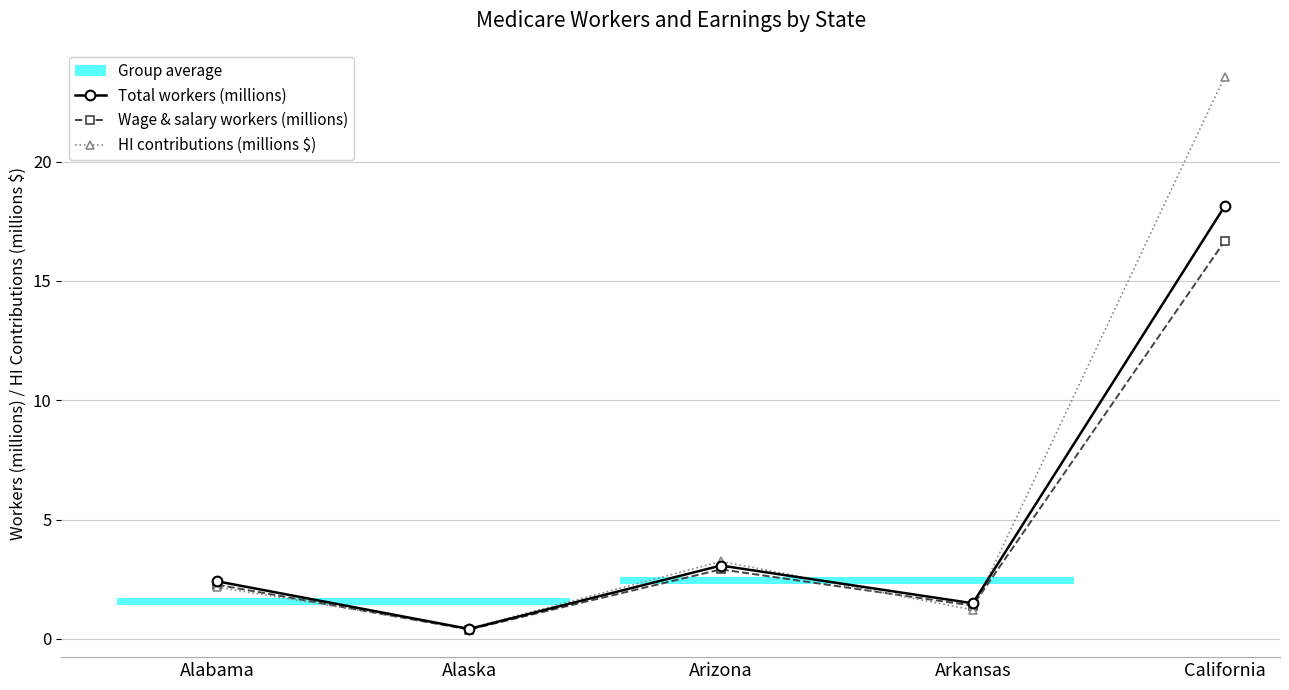

Reading left to right, transcribe all the data shown in this chart.

Total workers (millions): Alabama=2.4	Alaska=0.4	Arizona=3.1	Arkansas=1.5	California=18.1
Wage & salary workers (millions): Alabama=2.3	Alaska=0.4	Arizona=2.9	Arkansas=1.4	California=16.7
HI contributions (millions $): Alabama=2.2	Alaska=0.4	Arizona=3.2	Arkansas=1.2	California=23.6